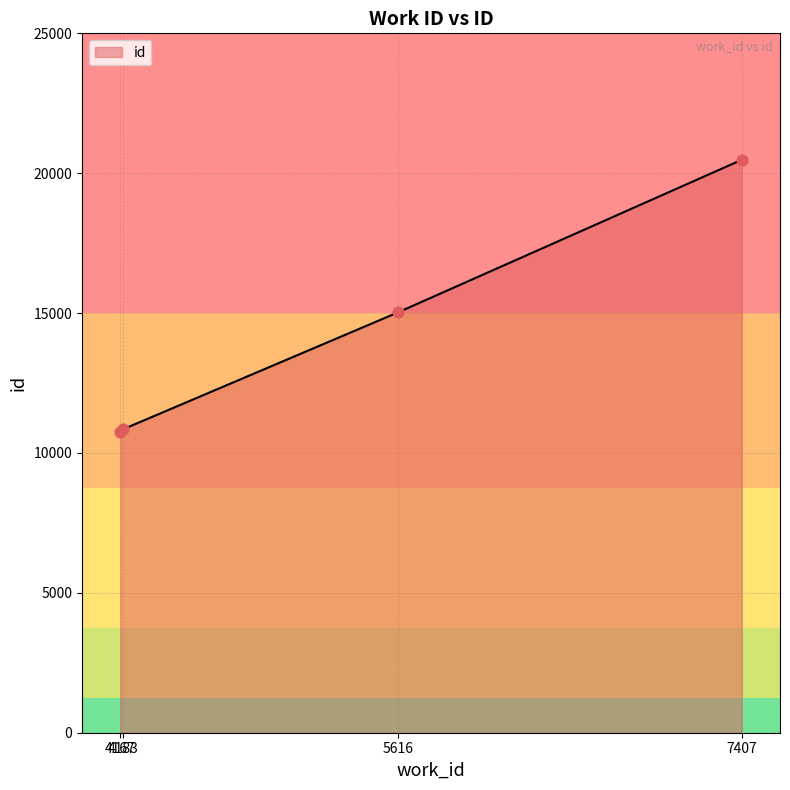

Between 7407 and 4167, which is larger?

7407